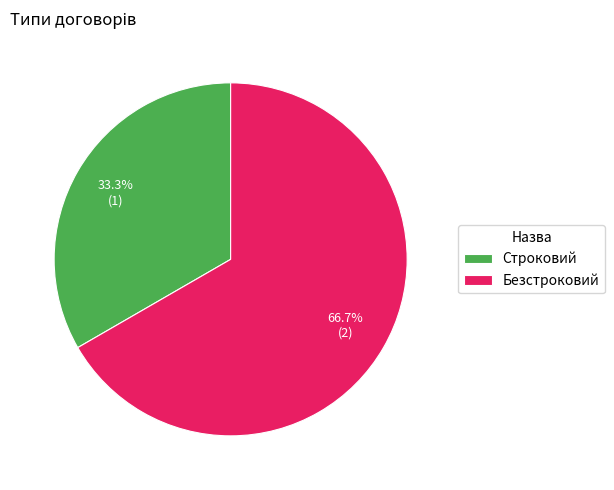

Between Безстроковий and Строковий, which is larger?

Безстроковий